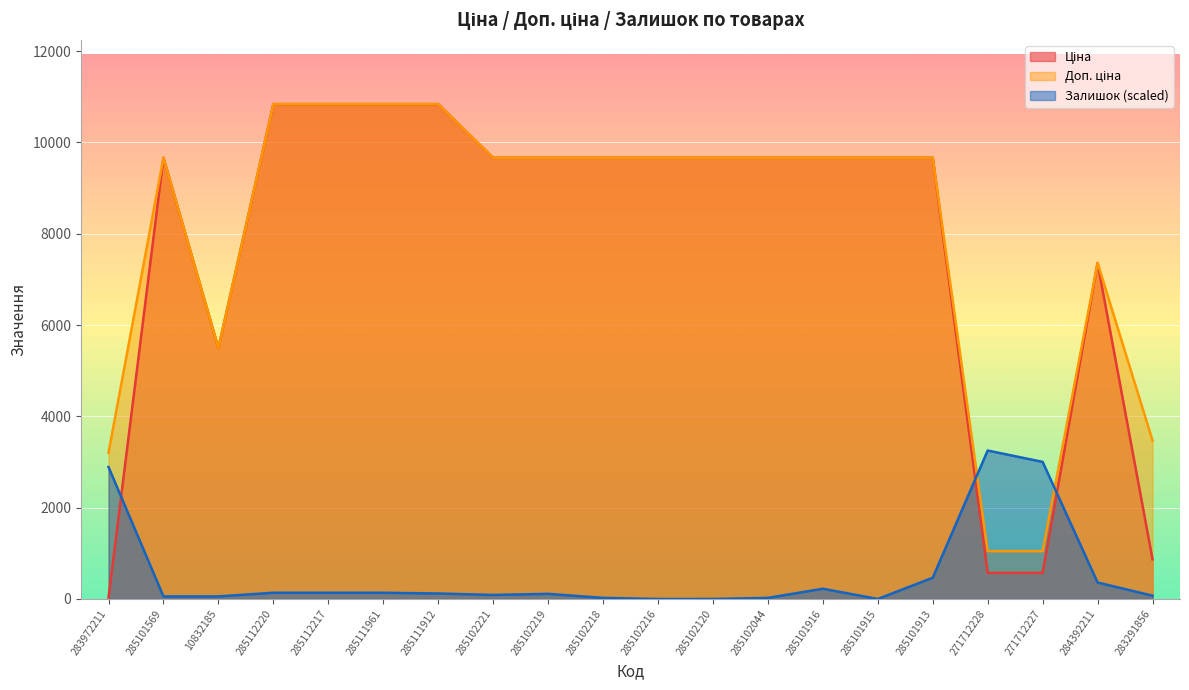

What is the average value of the Доп. ціна series?

8081.9